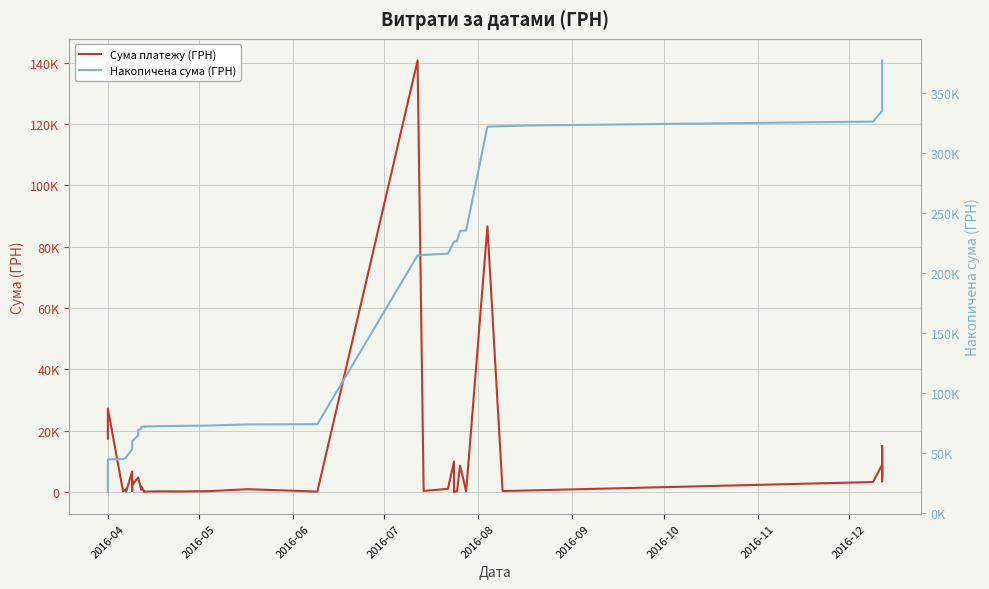

Is this an area chart (filled region under the line)?

No